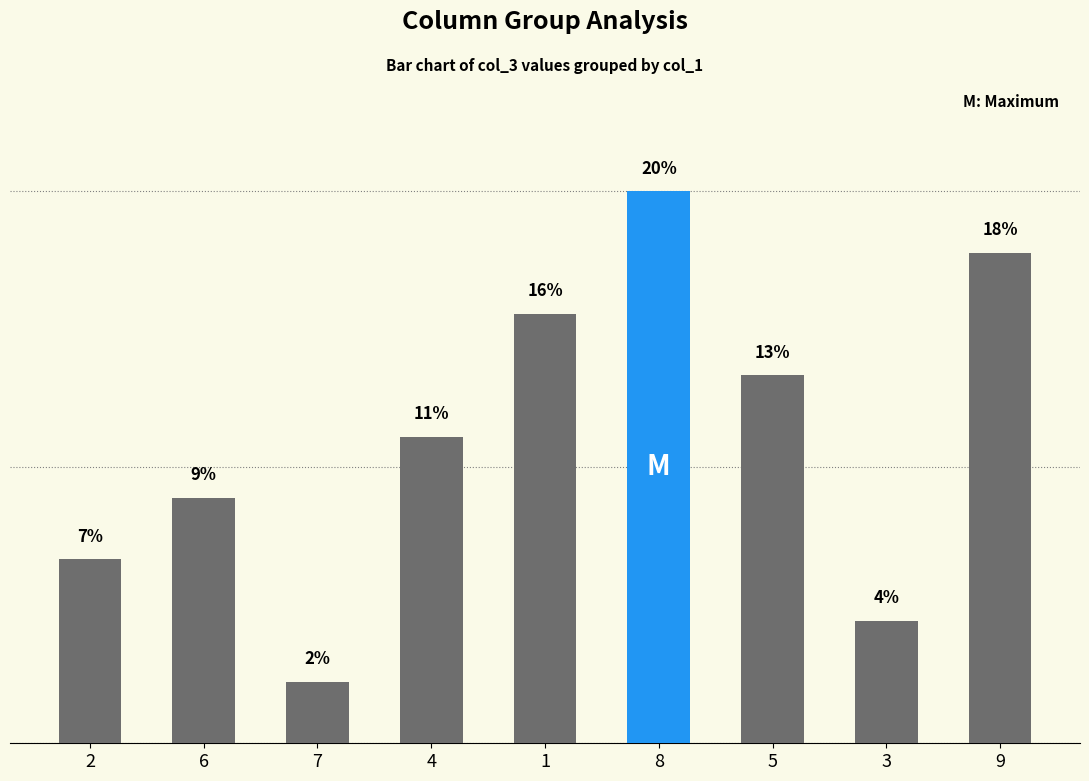

What is the difference between the maximum and second lowest values?

15.6